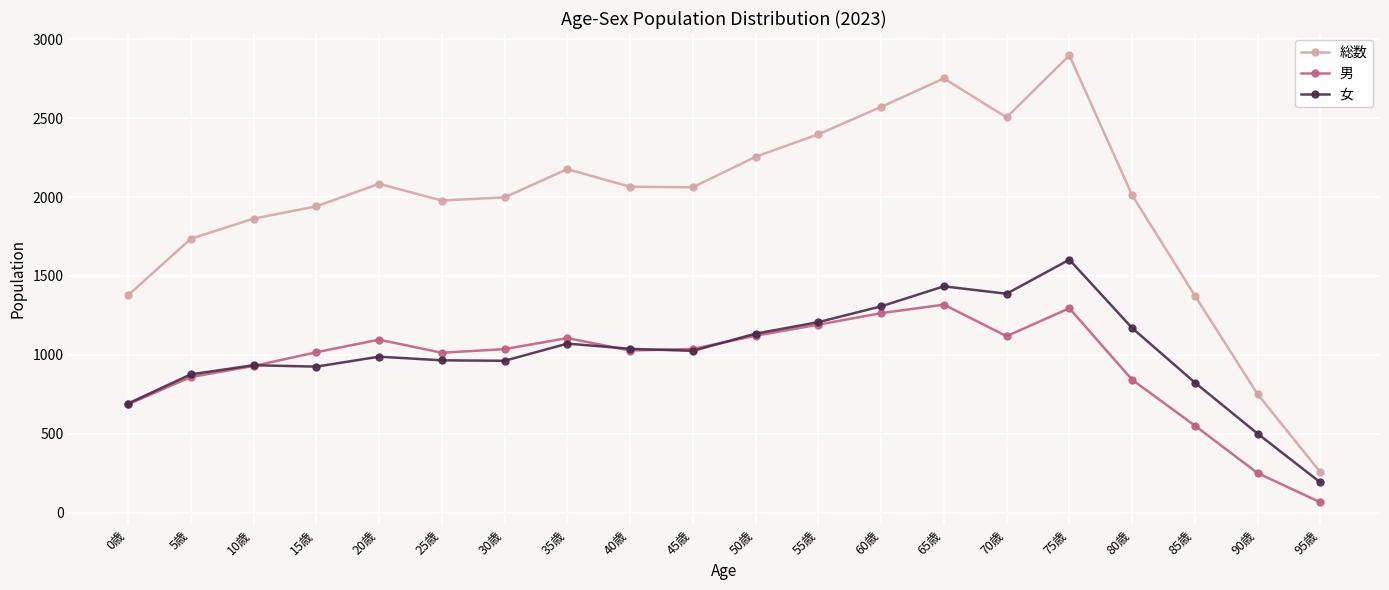

How many distinct data groups are displayed?

3